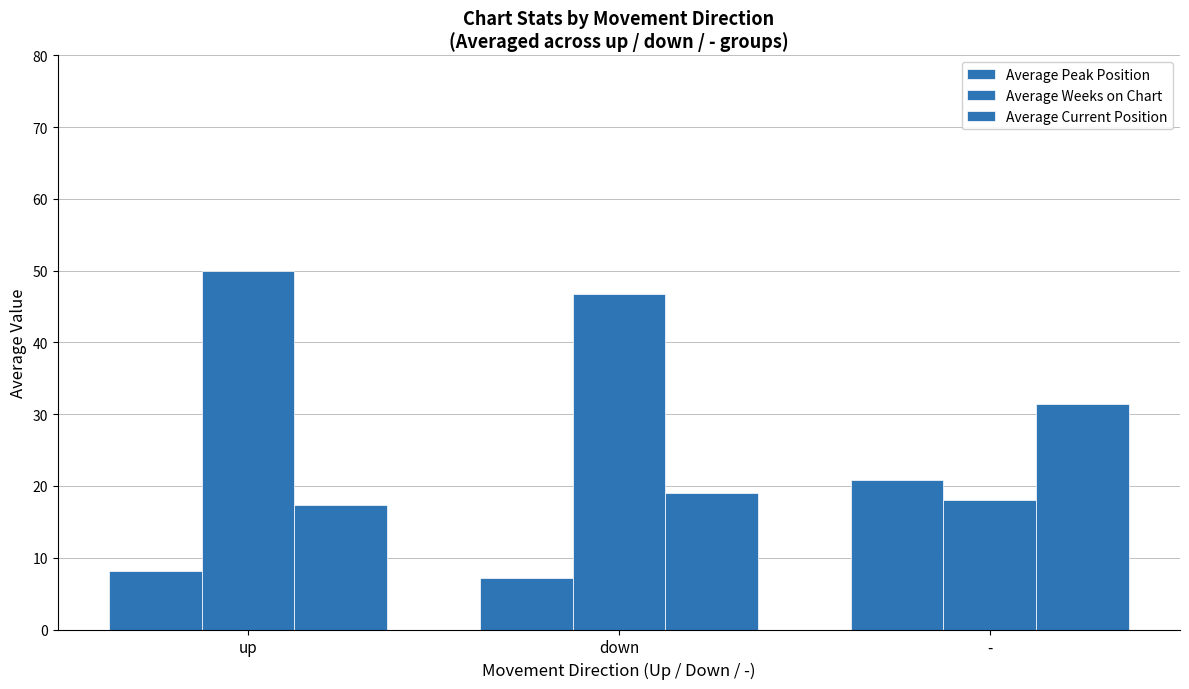

Reading left to right, list all the values displayed in this chart.

Average Peak Position: up=8.1	down=7.2	-=20.8
Average Weeks on Chart: up=49.9	down=46.8	-=18.1
Average Current Position: up=17.3	down=19.0	-=31.4